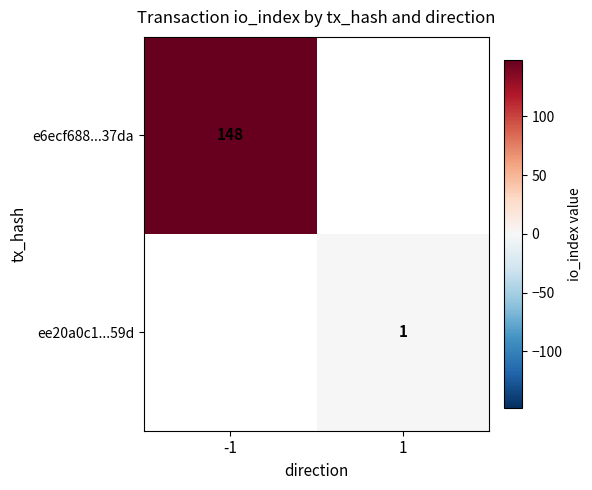

What is the maximum value shown in the chart?

148.0